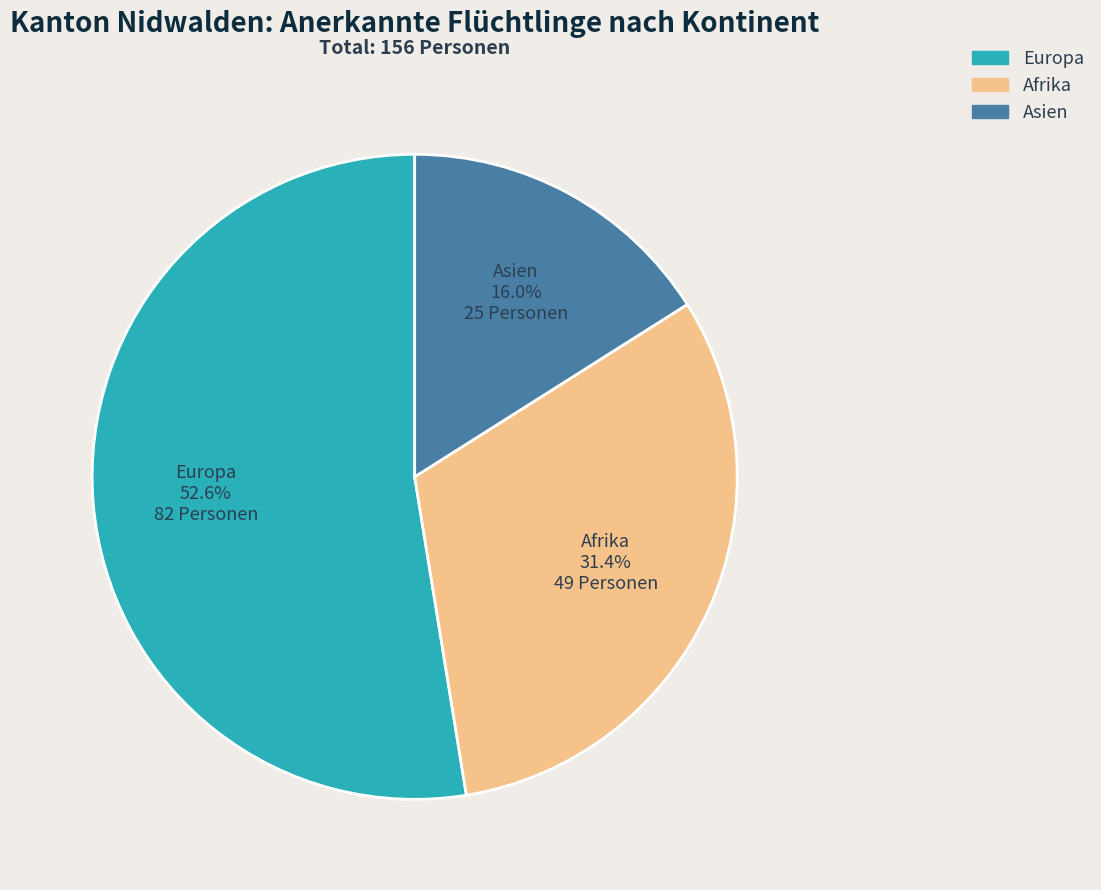

Which category accounts for the majority?

Europa